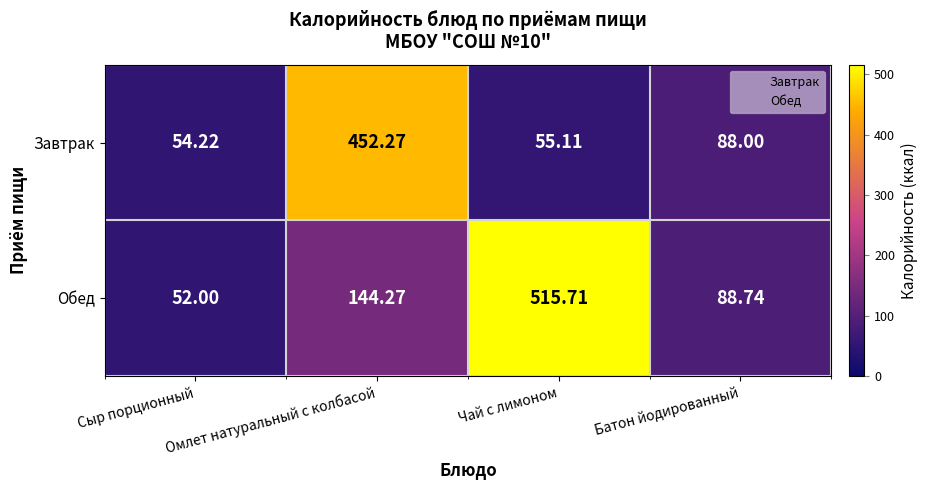

At which label does Завтрак reach its minimum?

Сыр порционный